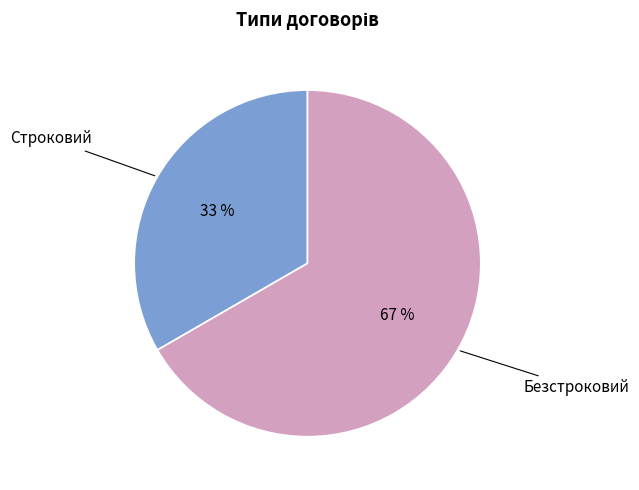

Does any single category account for the majority?

Yes